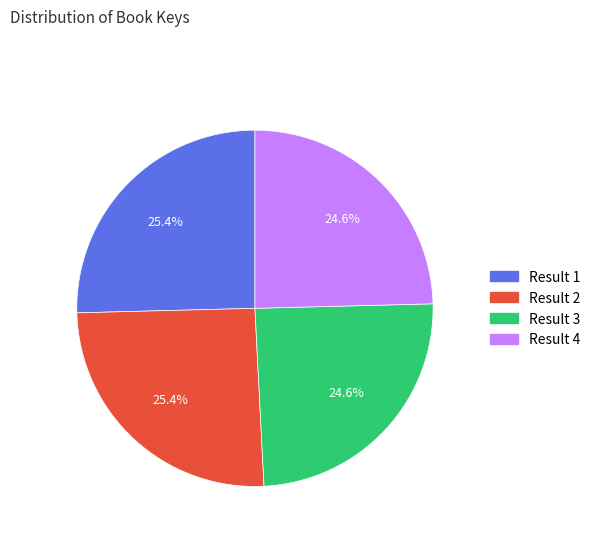

Does any single category account for the majority?

No